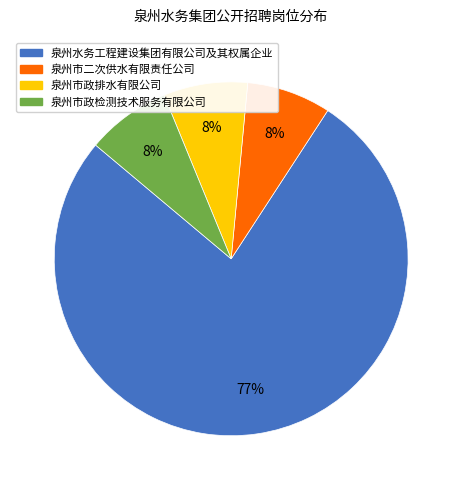

What is the largest slice in the pie chart?

泉州水务工程建设集团有限公司及其权属企业